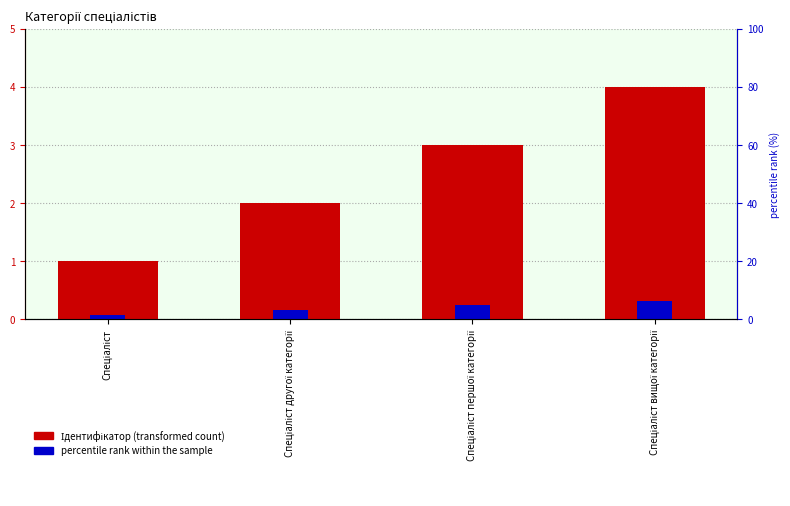

List the series in order of their overall mean, highest first.

Ідентифікатор (transformed count), percentile rank within the sample